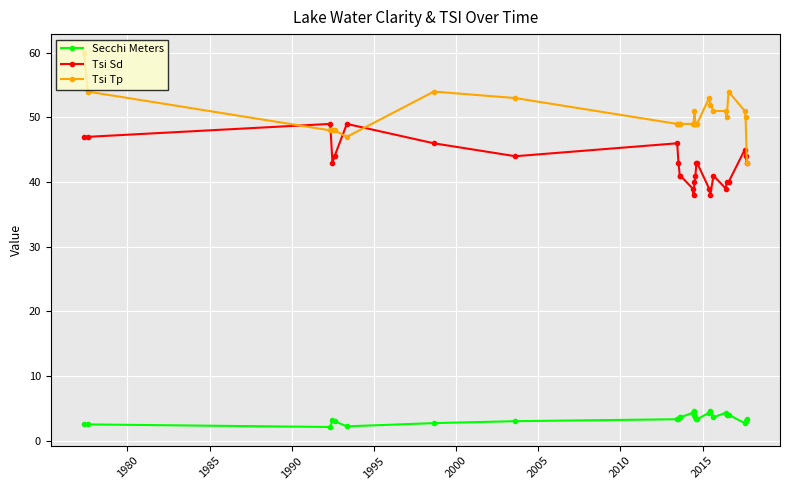

Which series has the largest range (max minus min)?

Tsi Tp